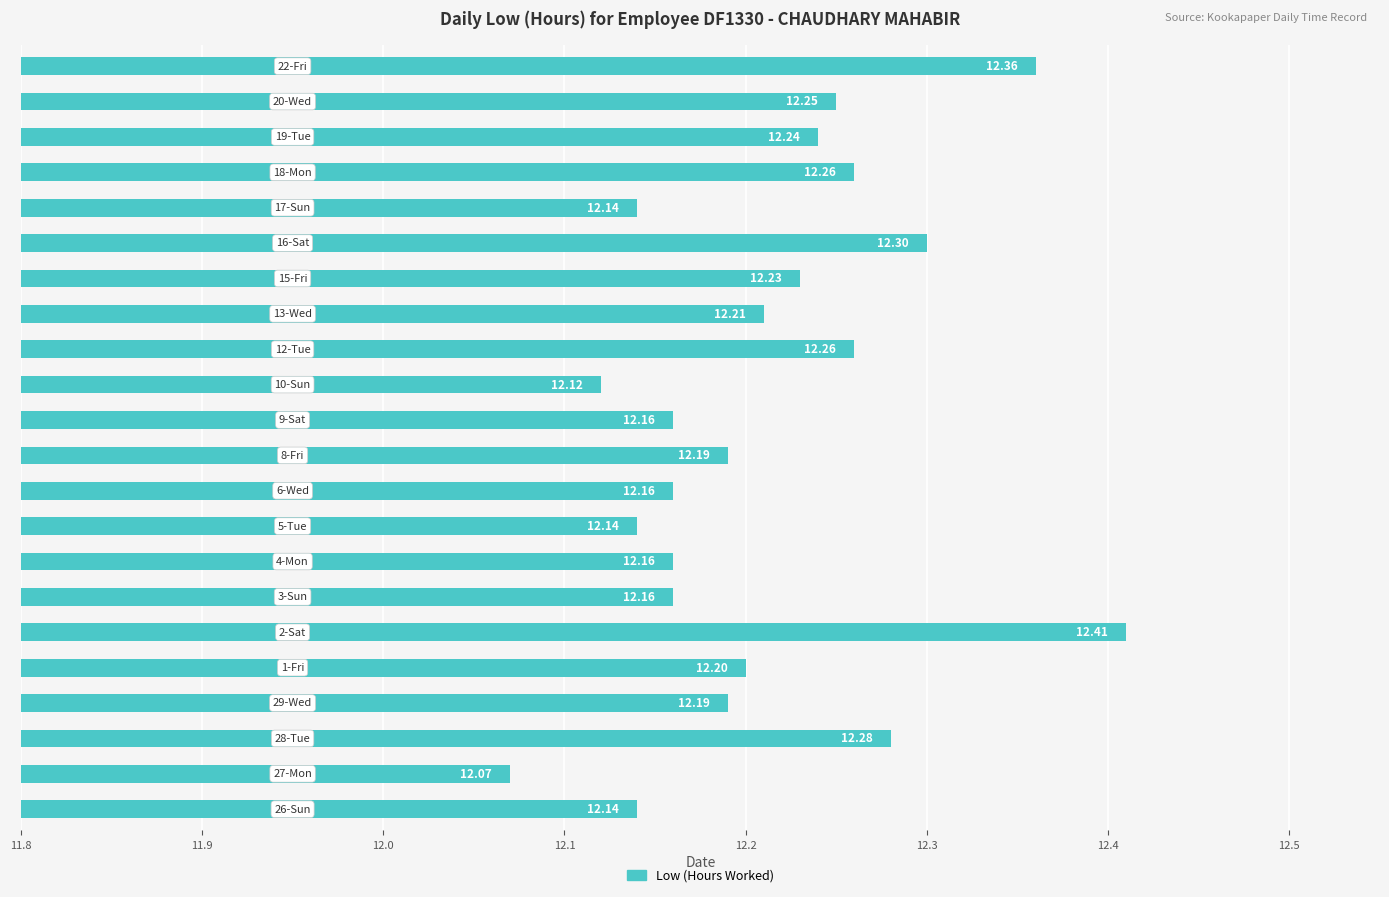

What is the difference between the second highest and minimum values?

0.3